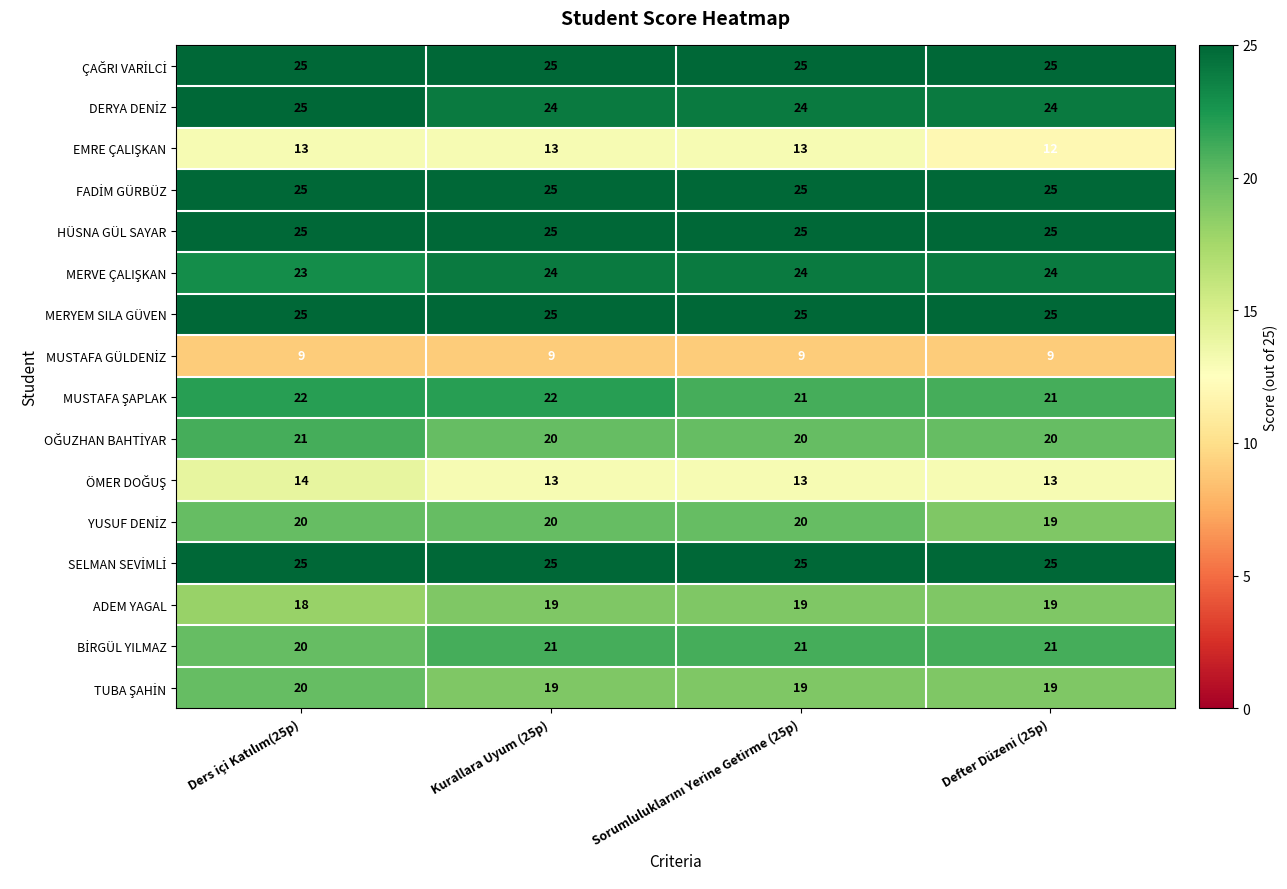

What is the smallest value displayed?

9